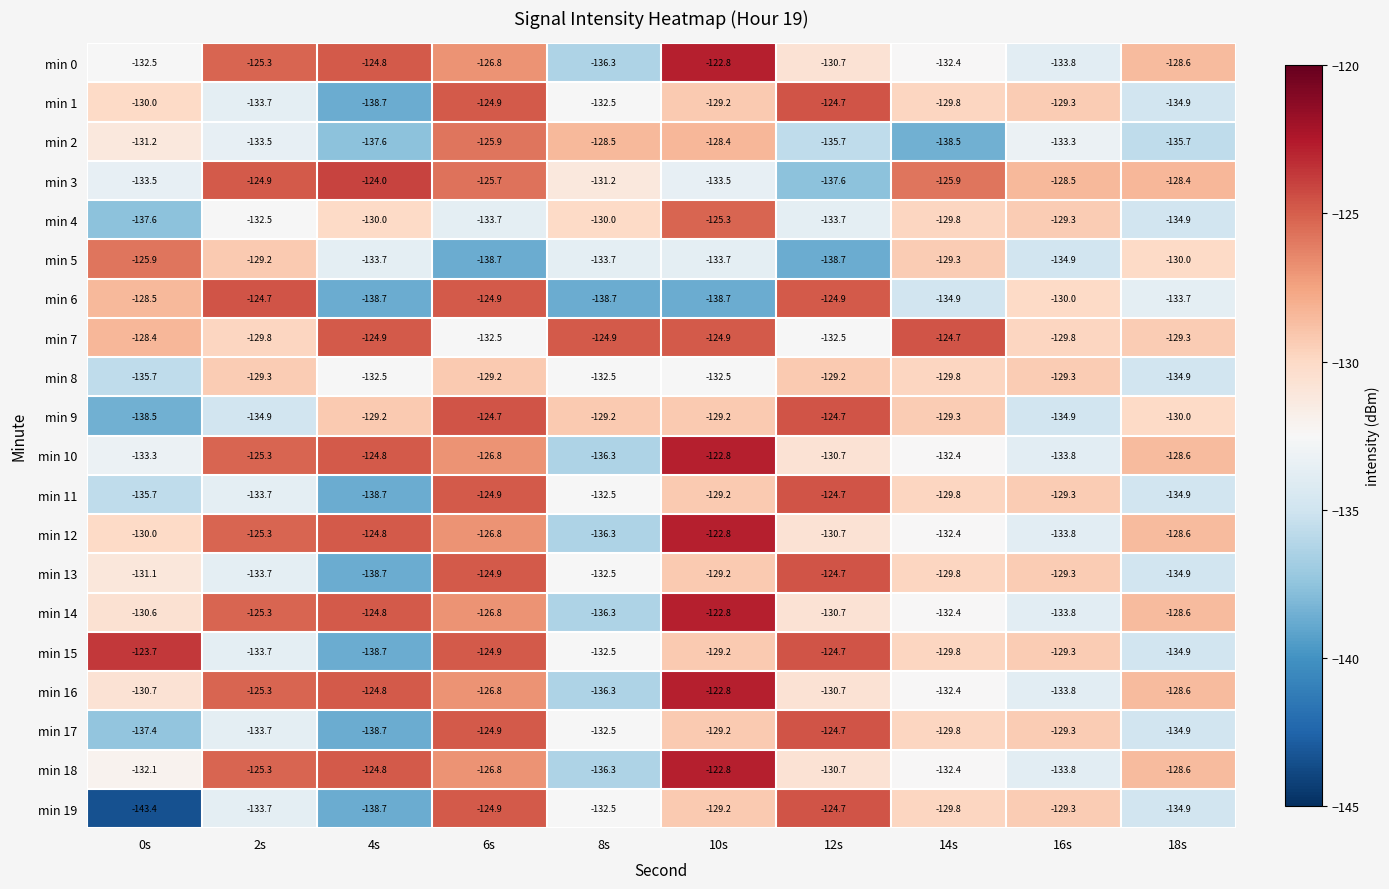

Rank the categories by min 12 value from lowest to highest.

8s, 16s, 14s, 12s, 0s, 18s, 6s, 2s, 4s, 10s